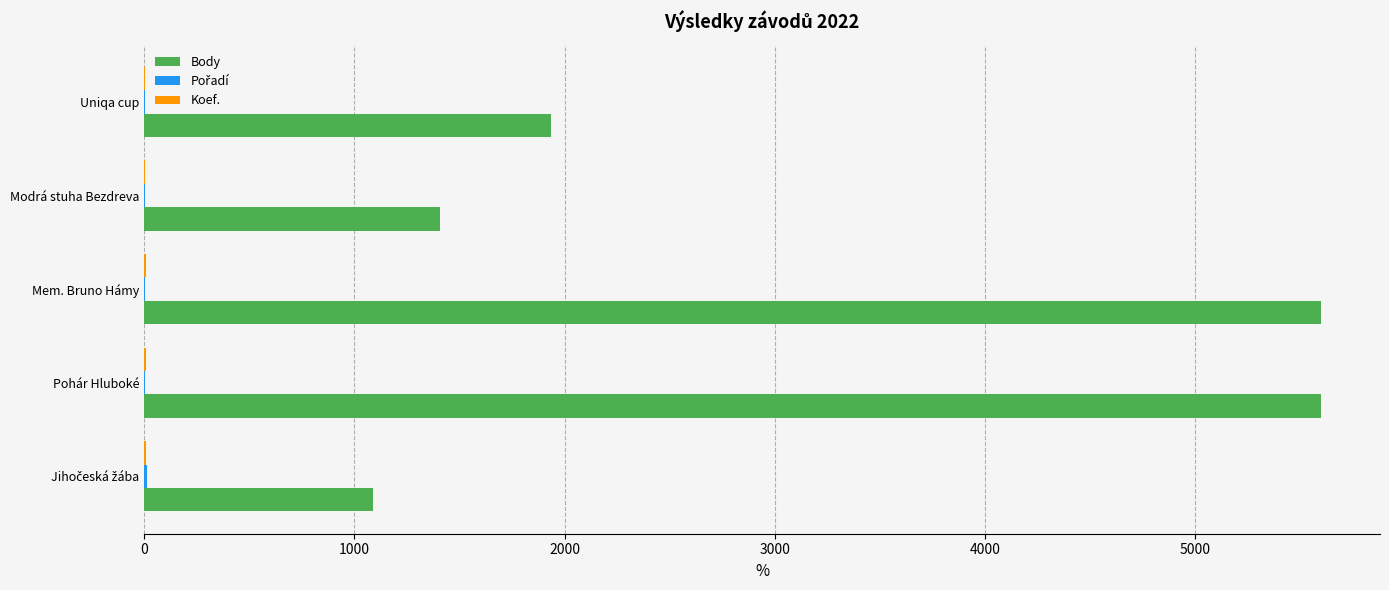

The value of Body at Uniqa cup is 1935. True or false?

True